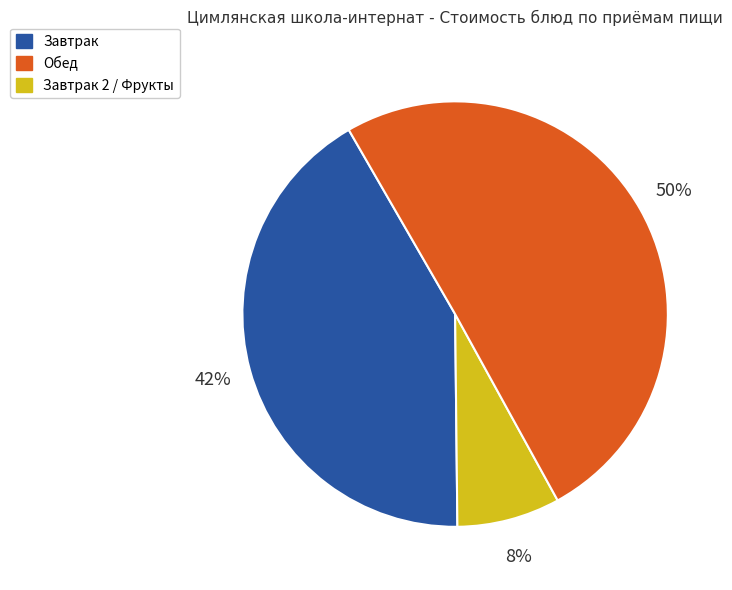

To the nearest percent, what is the difference between the largest and smallest slice percentages?

42%